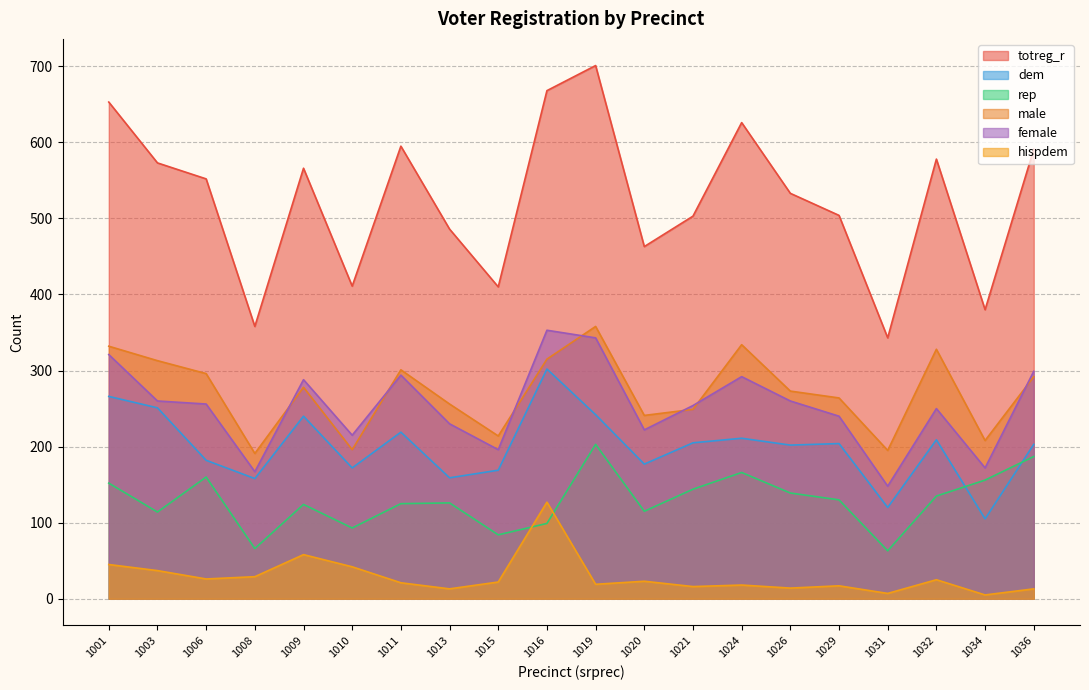

Reading right to left, transcribe all the data shown in this chart.

totreg_r: 591	380	578	343	504	533	626	503	463	701	668	410	486	595	411	566	358	552	573	653
dem: 203	105	209	120	204	202	211	205	177	242	302	169	159	219	172	240	158	182	251	266
rep: 187	156	135	63	130	139	166	144	115	203	99	84	126	125	93	124	66	160	114	152
male: 292	208	328	195	264	273	334	249	241	358	315	214	256	301	196	278	191	296	313	332
female: 299	172	250	148	240	260	292	254	222	343	353	196	230	294	215	288	167	256	260	321
hispdem: 13	5	25	7	17	14	18	16	23	19	127	22	13	21	42	58	29	26	37	45